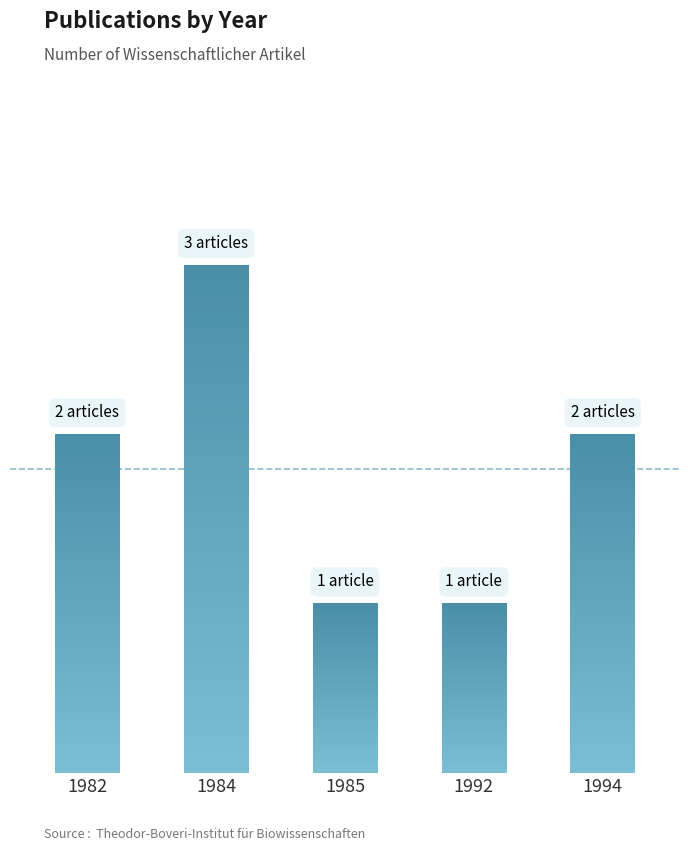

What is the change in value from 1982 to 1992?

-1